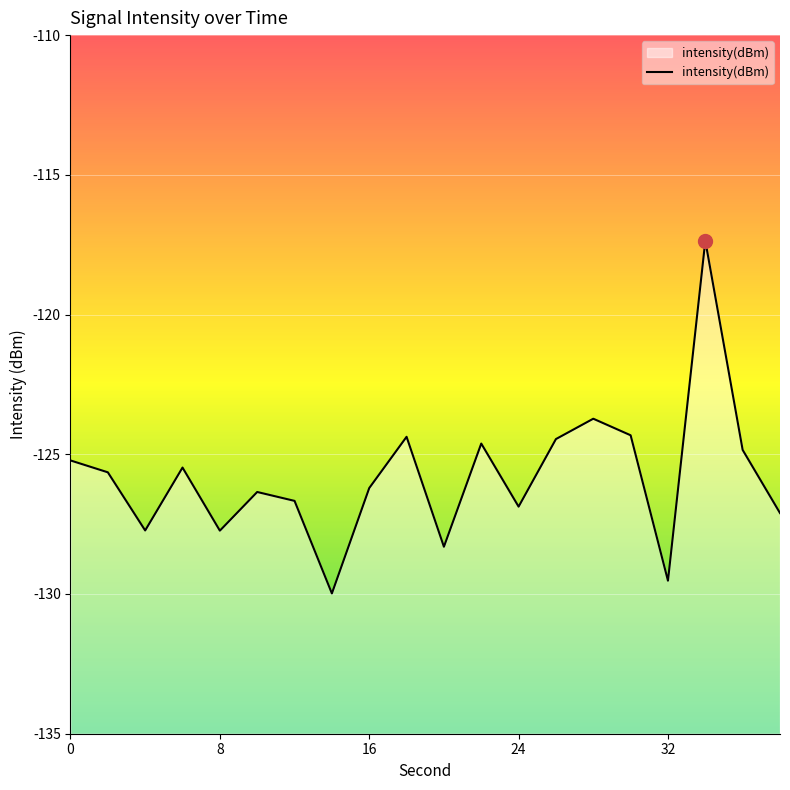

What is the average value?

-125.8